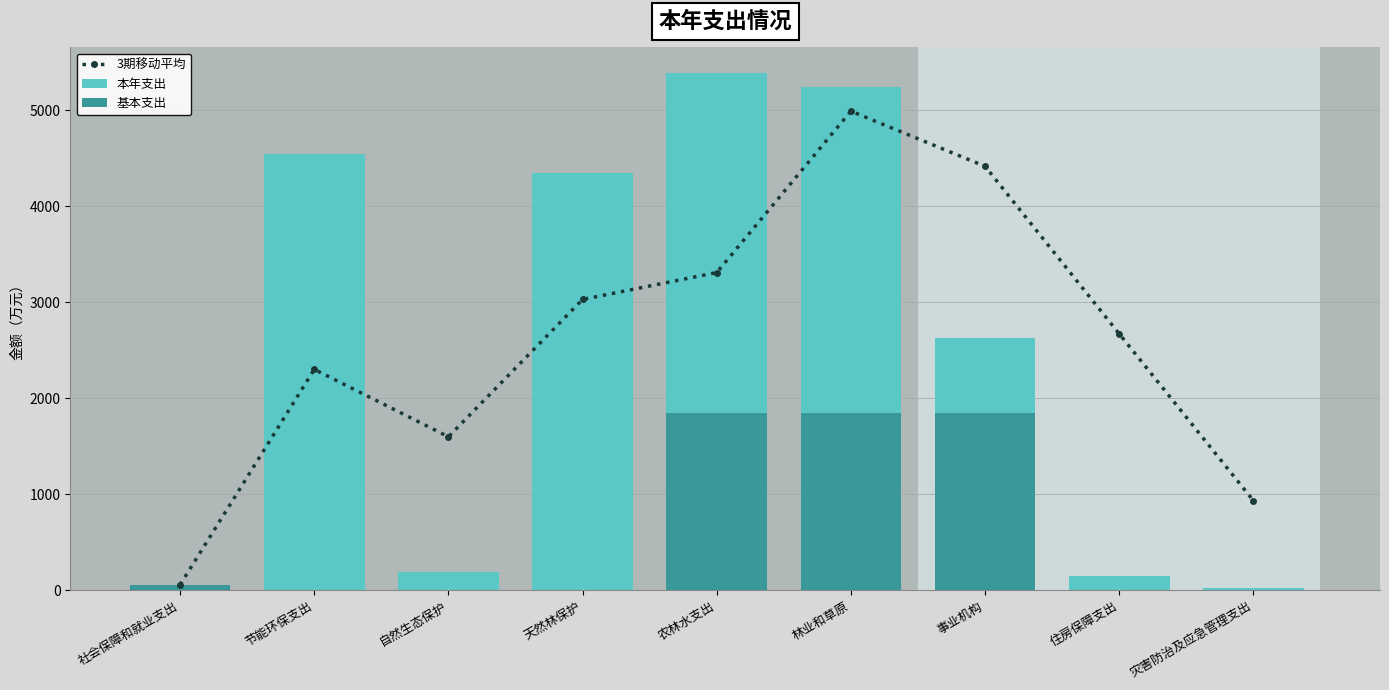

Reading left to right, list all the values displayed in this chart.

3期移动平均: 57.6	2301.8	1599.5	3030.6	3311.0	4992.4	4417.9	2672.2	934.2
本年支出: 57.6	4546.0	195.0	4351.0	5387.1	5239.1	2627.6	150.0	25.1
基本支出: 57.6	0.0	0.0	0.0	1847.3	1847.3	1847.3	0.0	0.0